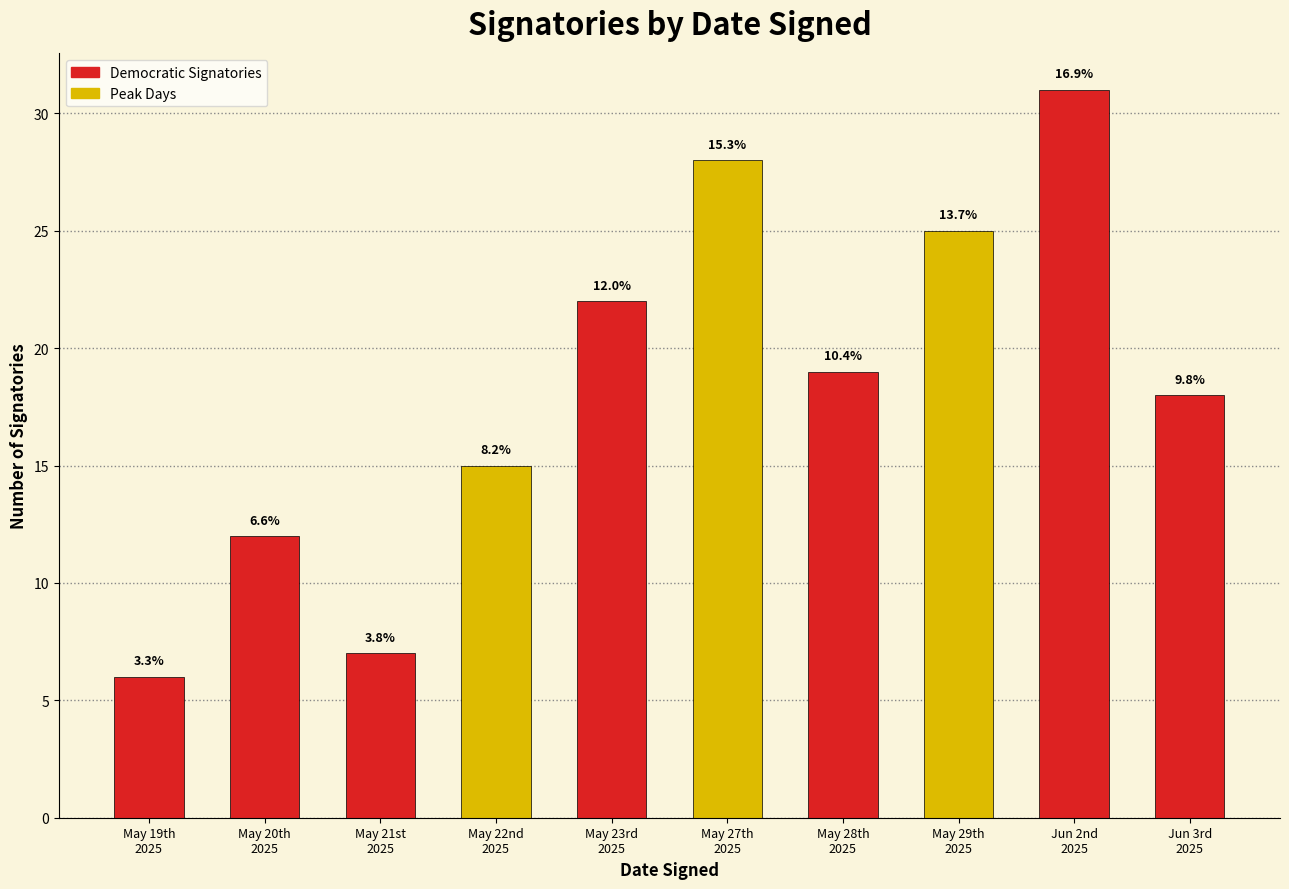

Reading left to right, list all the values displayed in this chart.

May 19th
2025=6	May 20th
2025=12	May 21st
2025=7	May 22nd
2025=15	May 23rd
2025=22	May 27th
2025=28	May 28th
2025=19	May 29th
2025=25	Jun 2nd
2025=31	Jun 3rd
2025=18